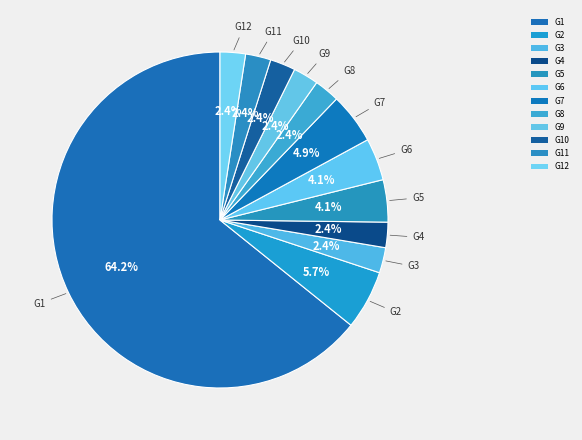

Is it true that G3 is 2% of the pie?

True